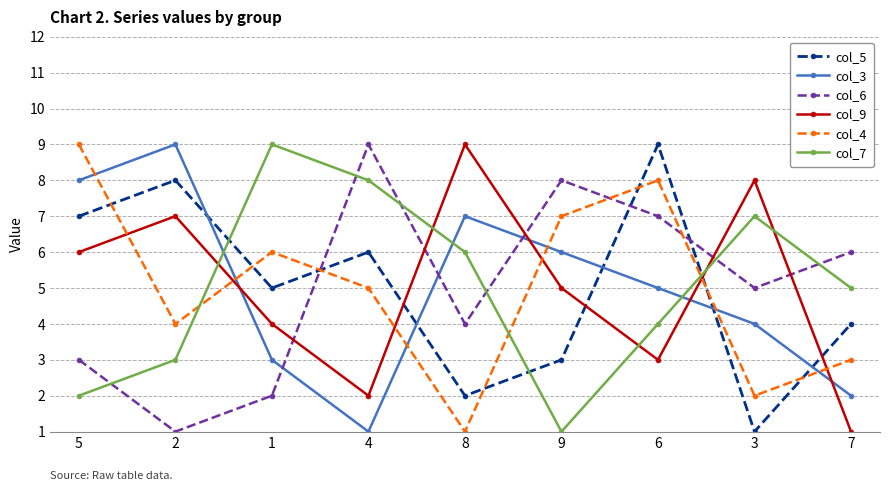

After their last crossing, which series has the higher values: col_7 or col_6?

col_6